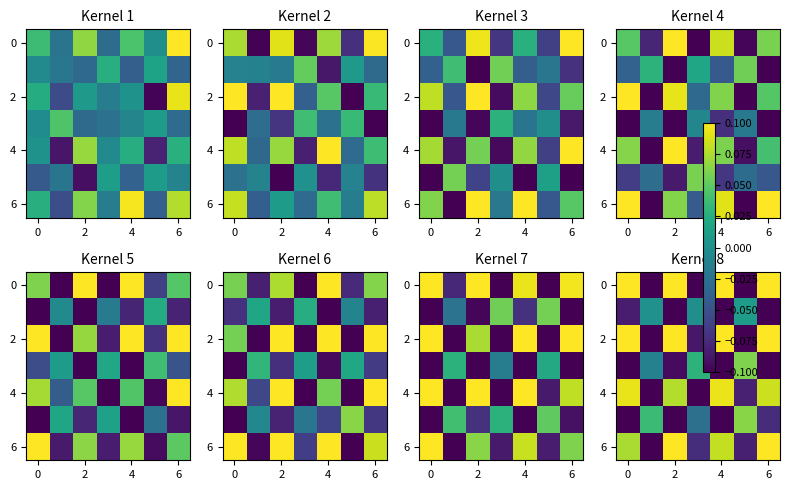

The row_2 series shows 0.0 at 0. True or false?

False